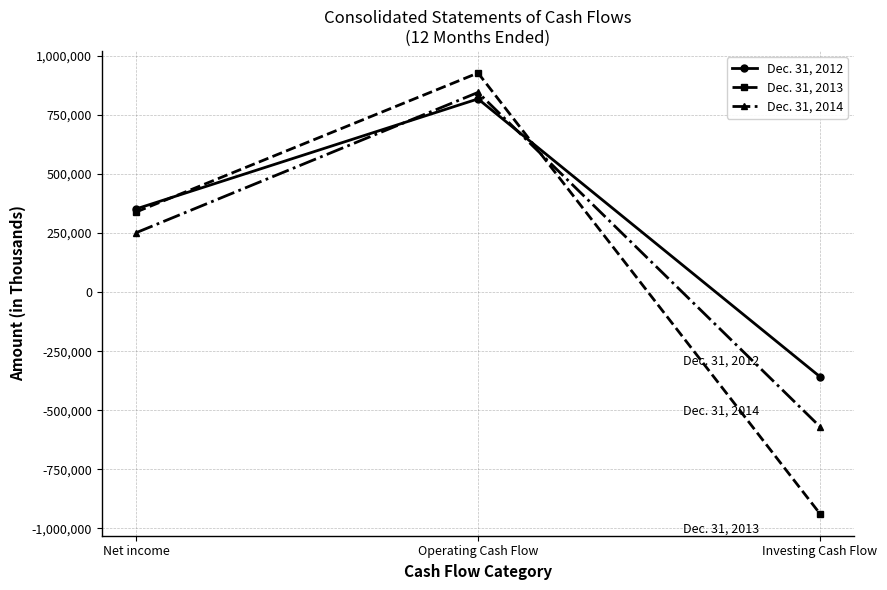

Where is Dec. 31, 2014 nearest to the value 138262?

Net income